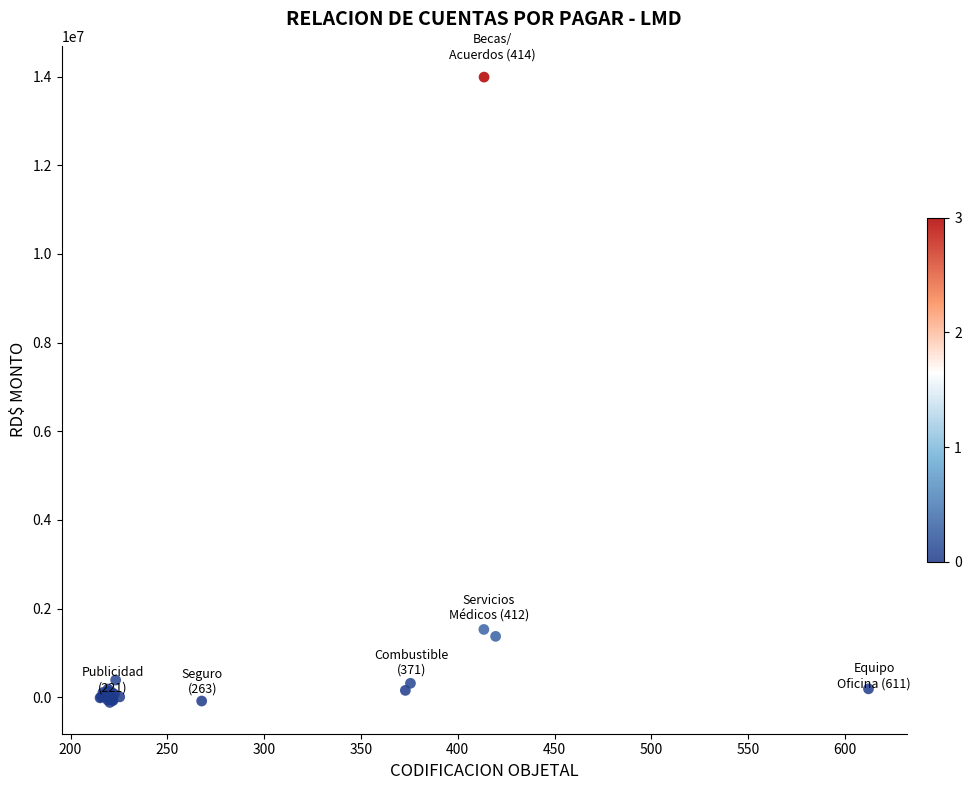

What Y value in the scatter plot is closest to 6936413?

1531677.5